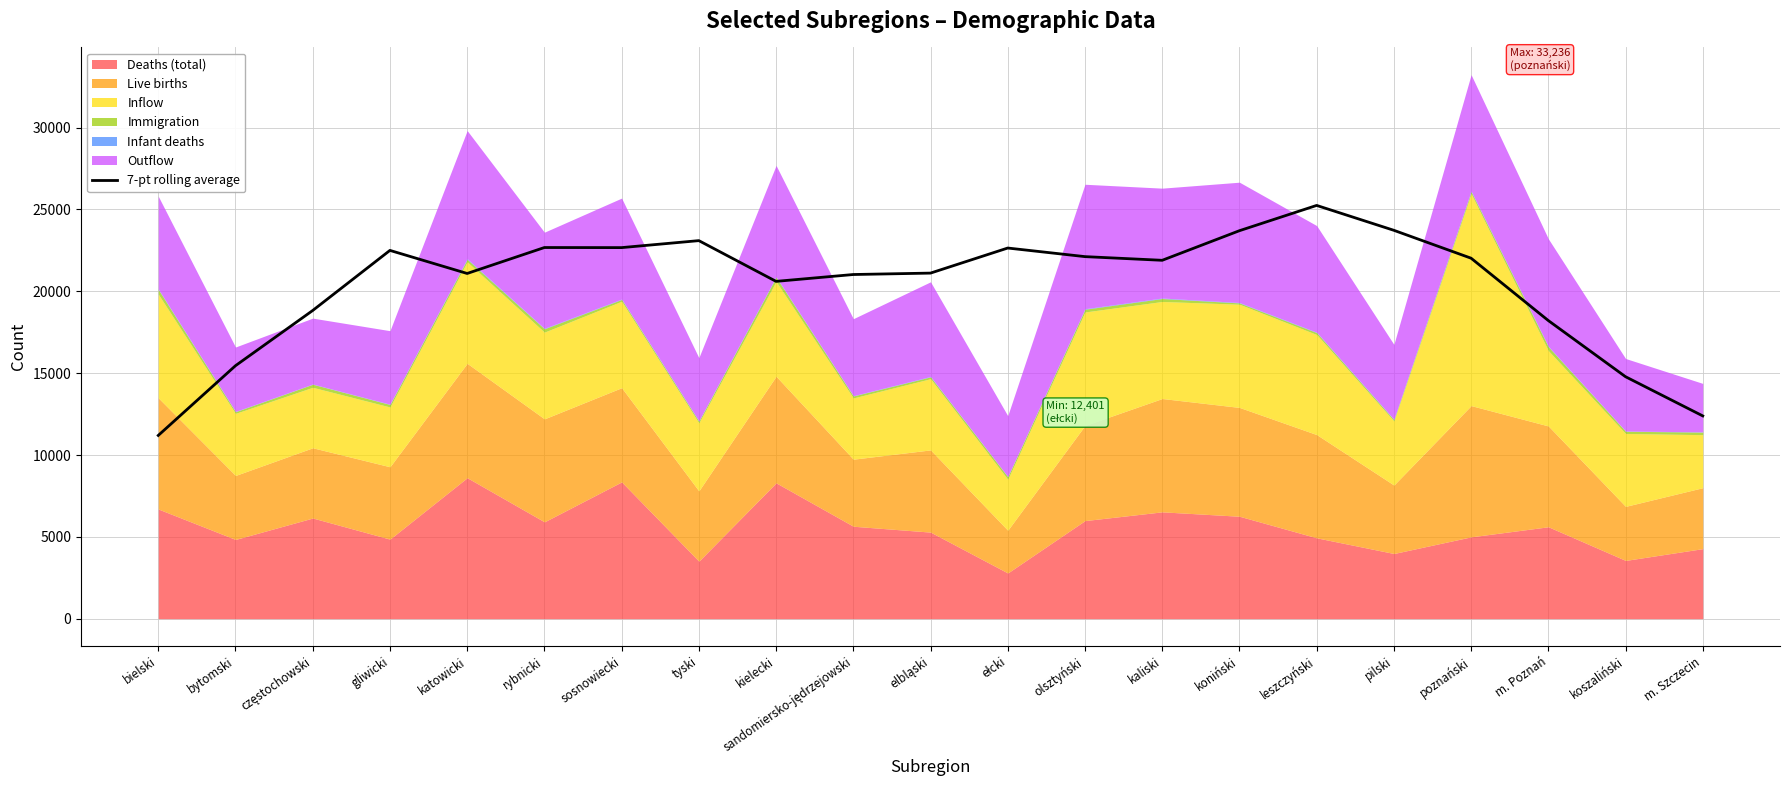

At which category does the data reach its first local peak?

gliwicki